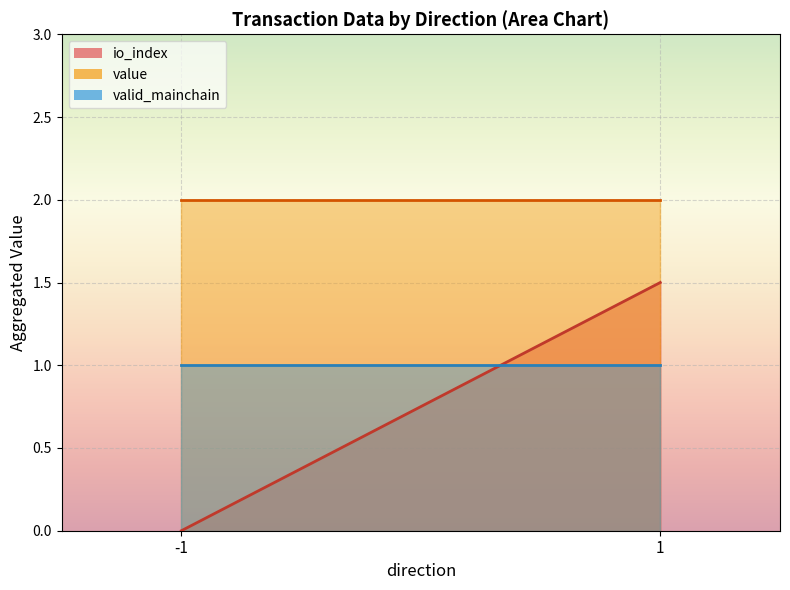

After their last crossing, which series has the higher values: value or io_index?

value